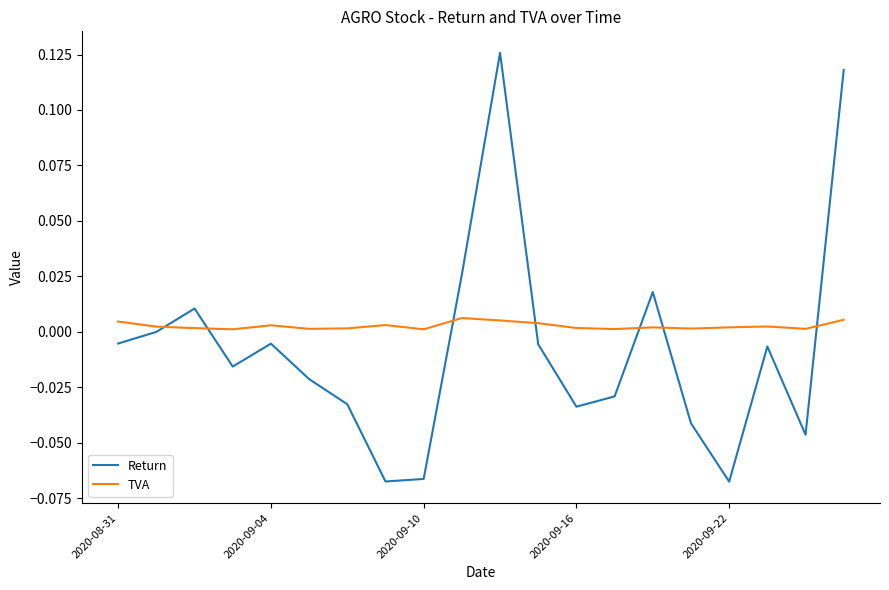

True or false: Return and TVA intersect in this chart.

True